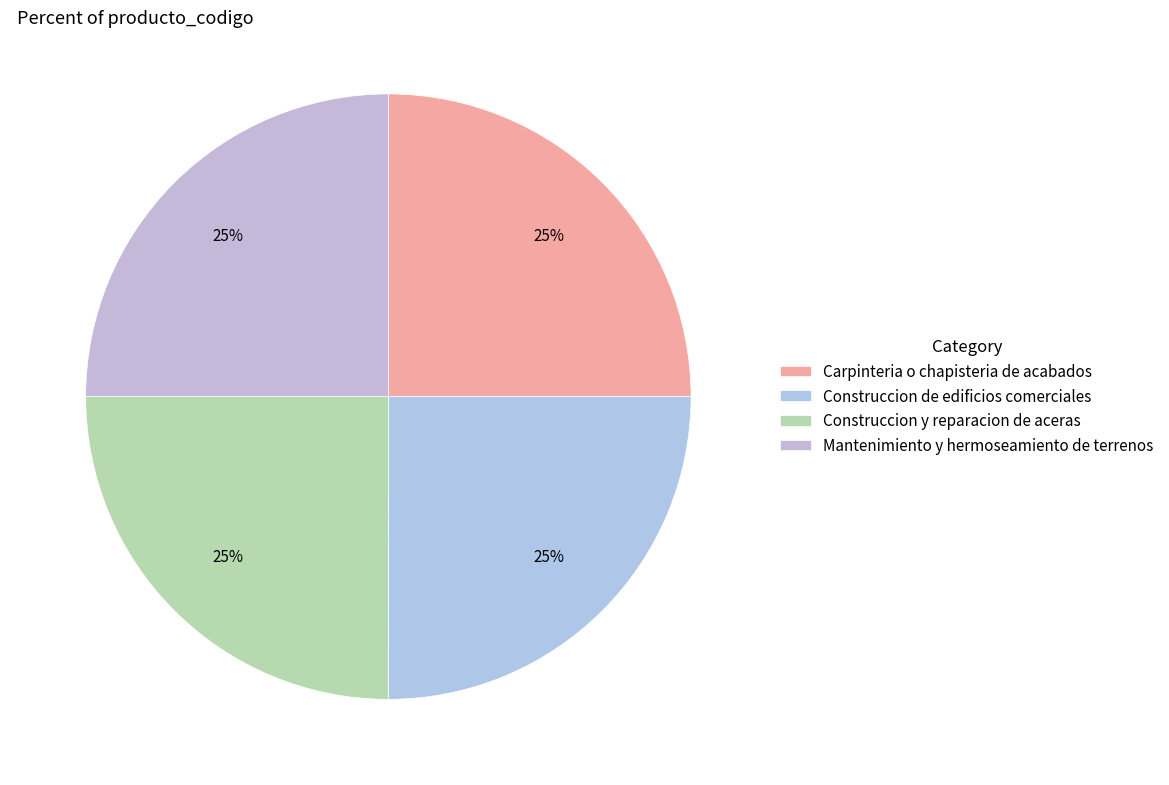

Rank the categories by value from lowest to highest.

Construccion y reparacion de aceras, Carpinteria o chapisteria de acabados, Mantenimiento y hermoseamiento de terrenos, Construccion de edificios comerciales